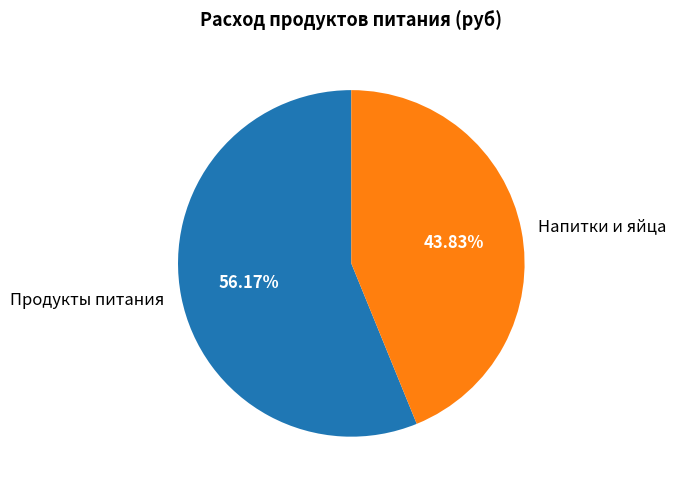

How many slices are in this pie chart?

2